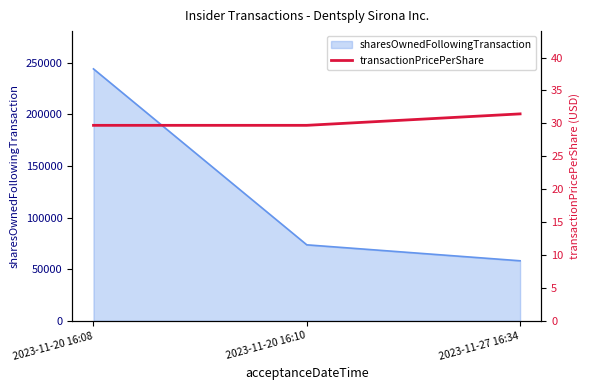

What is the smallest value displayed?

29.7